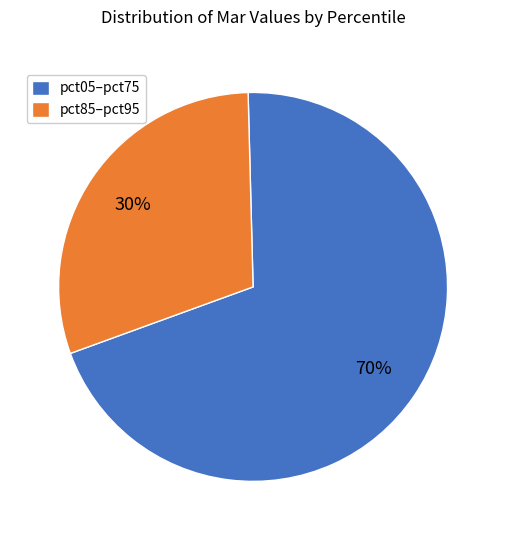

To the nearest percent, what portion does pct05–pct75 represent?

70%